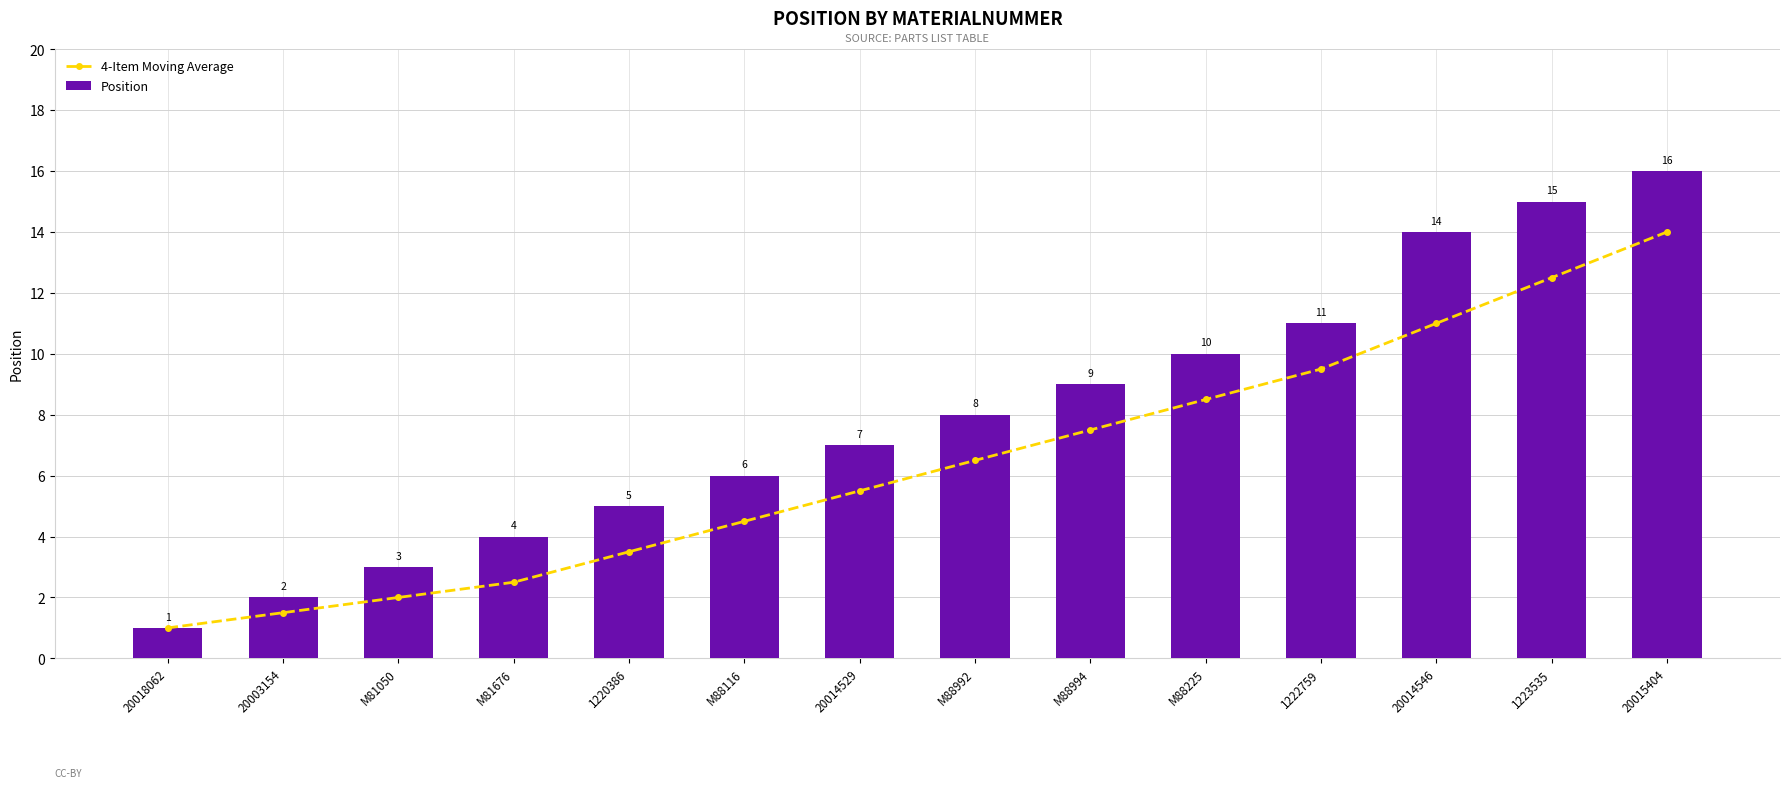

What is the approximate value of Position at M88992?

8